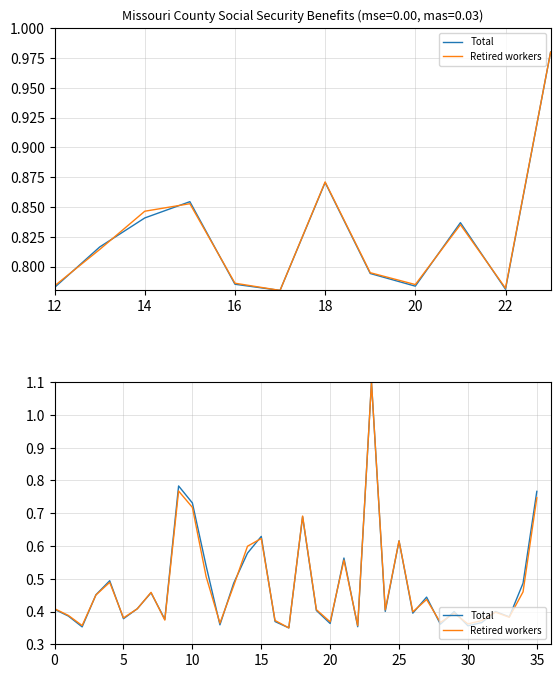

What is the difference between the second highest and minimum values in the Total series?

0.4